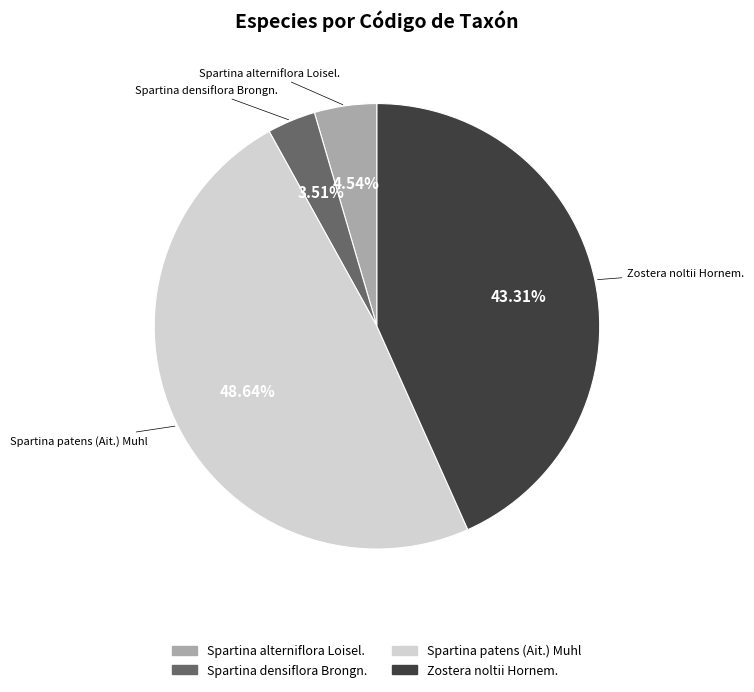

The Spartina alterniflora Loisel. slice represents 5% of the pie. True or false?

True